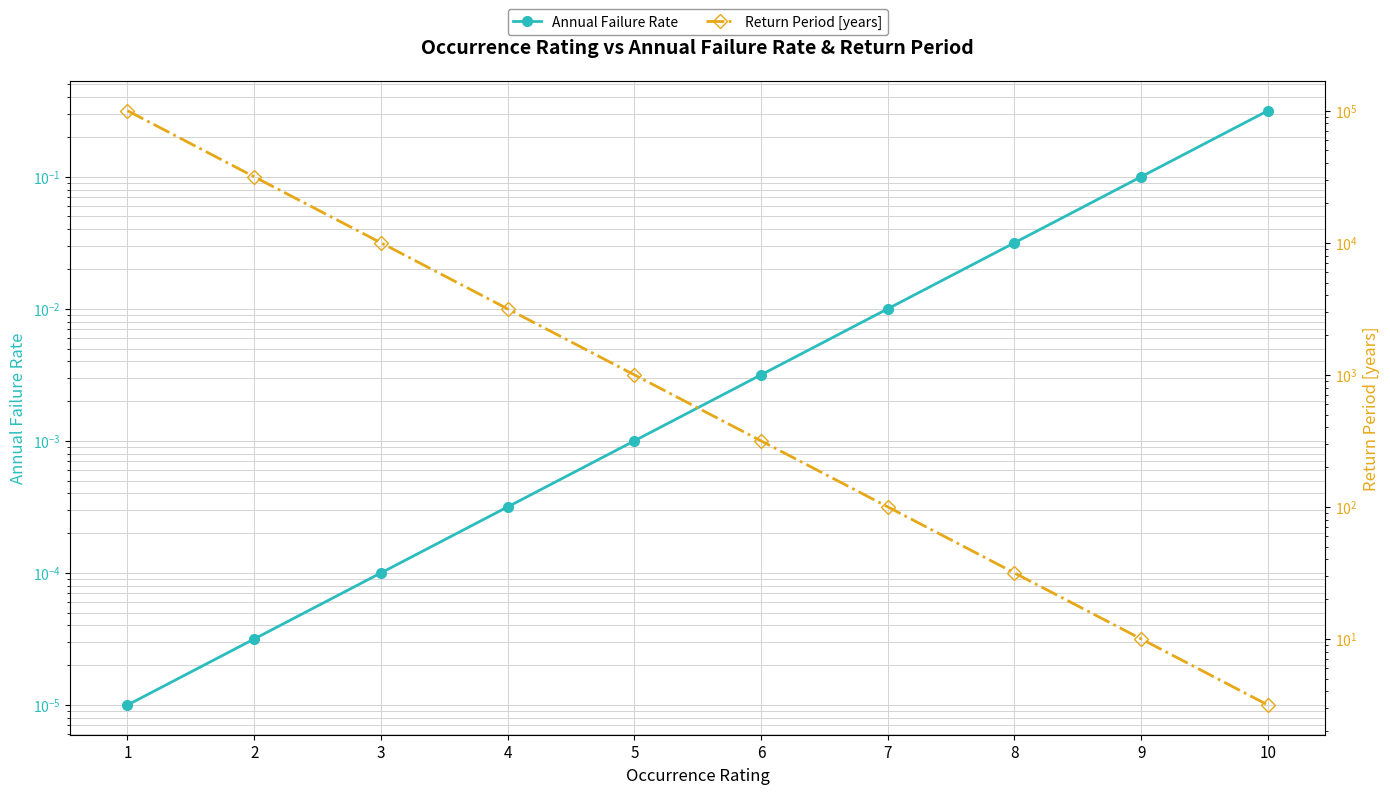

Rank the series by their maximum value, from highest to lowest.

Return Period [years], Annual Failure Rate